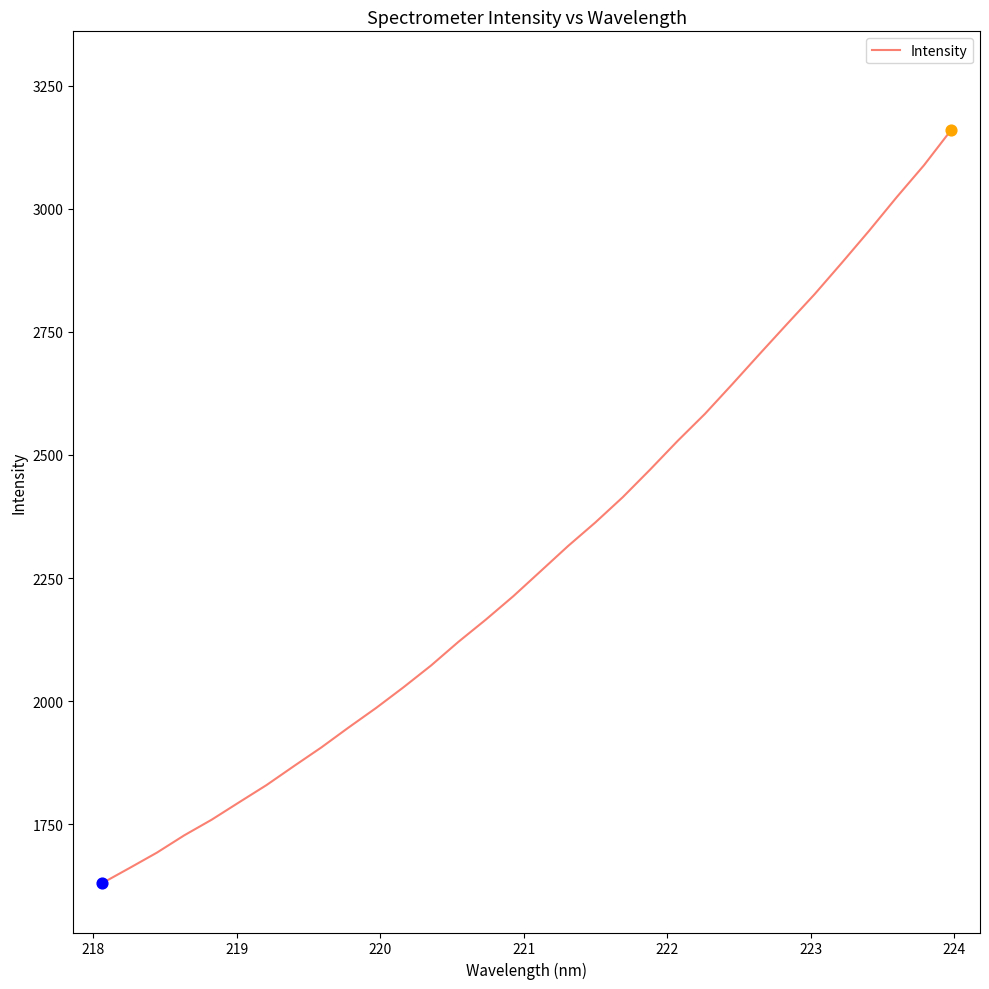

What is the difference between the maximum and minimum values?

1530.4